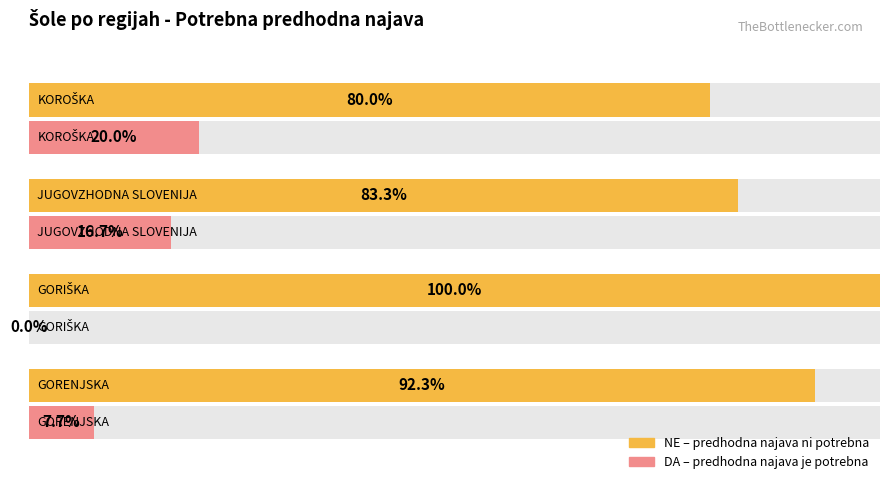

What is the sum of all DA (Predhodna najava je potrebna) values?

44.4